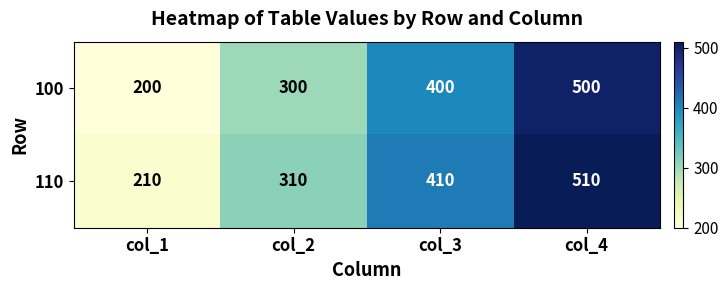

What is the difference between the highest and lowest values at col_4?

10